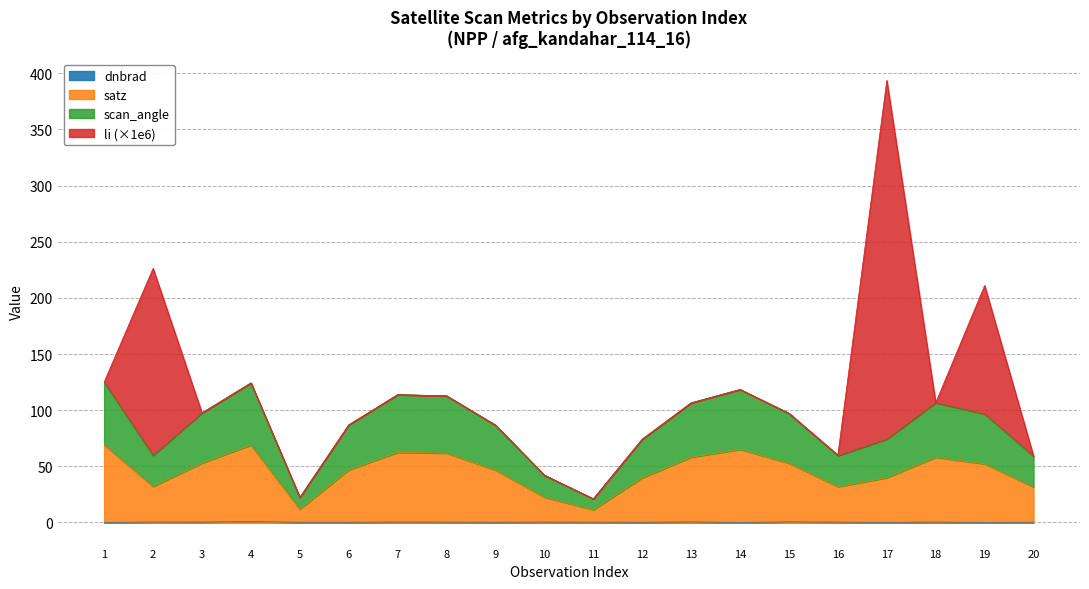

What is the sum of all dnbrad values?

7.1